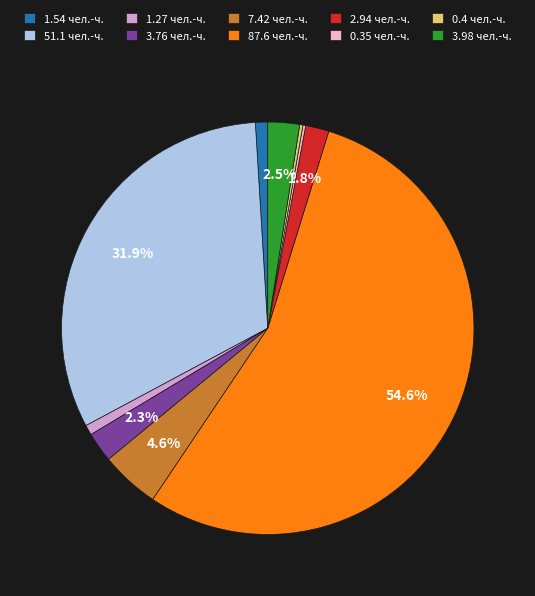

Does any single category account for the majority?

Yes